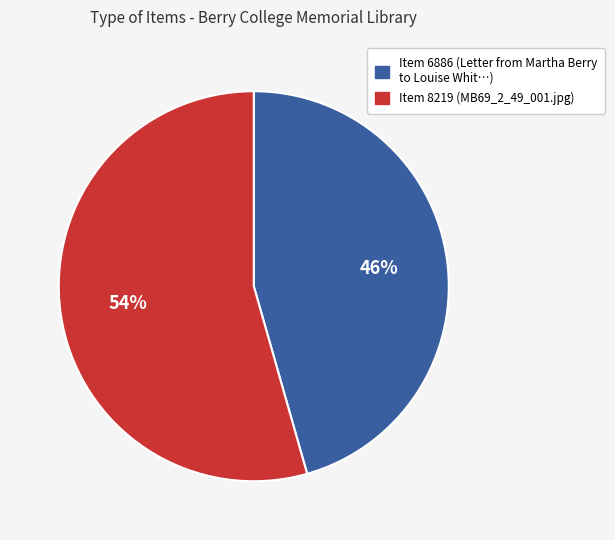

Is there any slice that represents more than half of the pie?

Yes